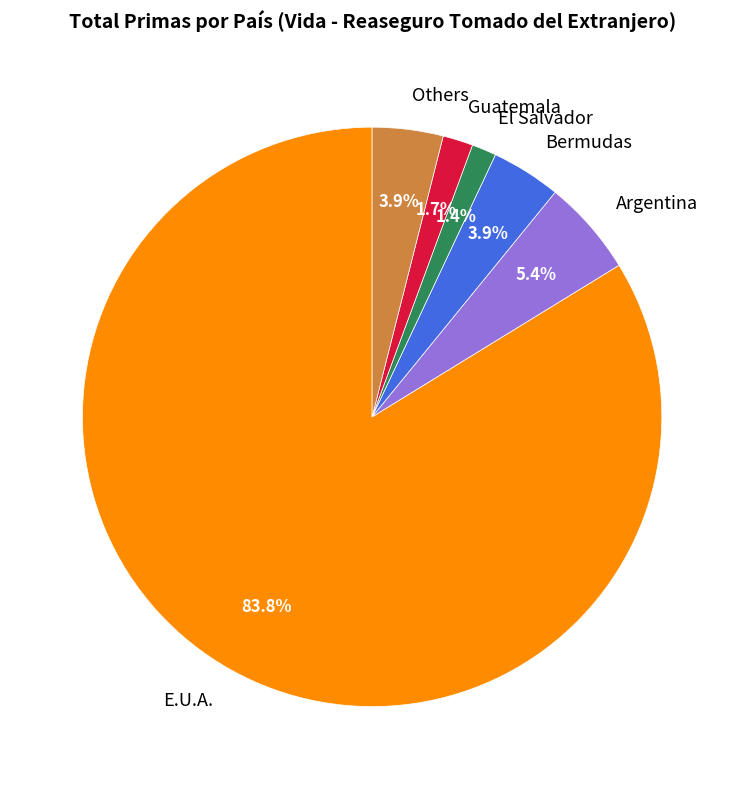

The Bermudas slice represents 4% of the pie. True or false?

True